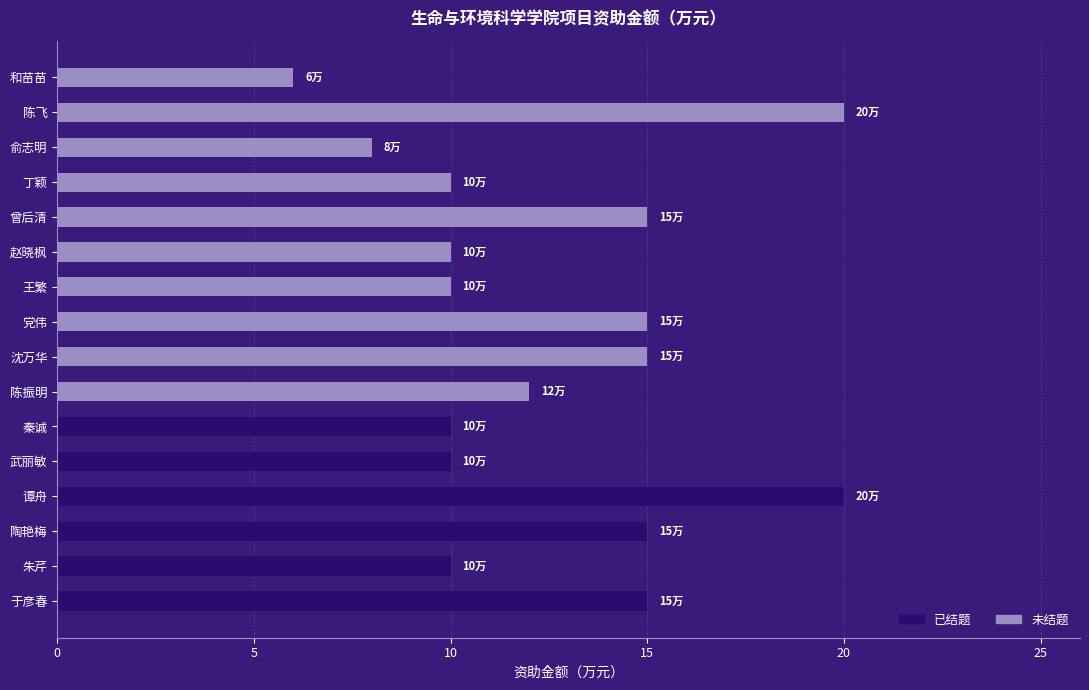

The value of 已结题 at 陶艳梅 is 15. True or false?

True